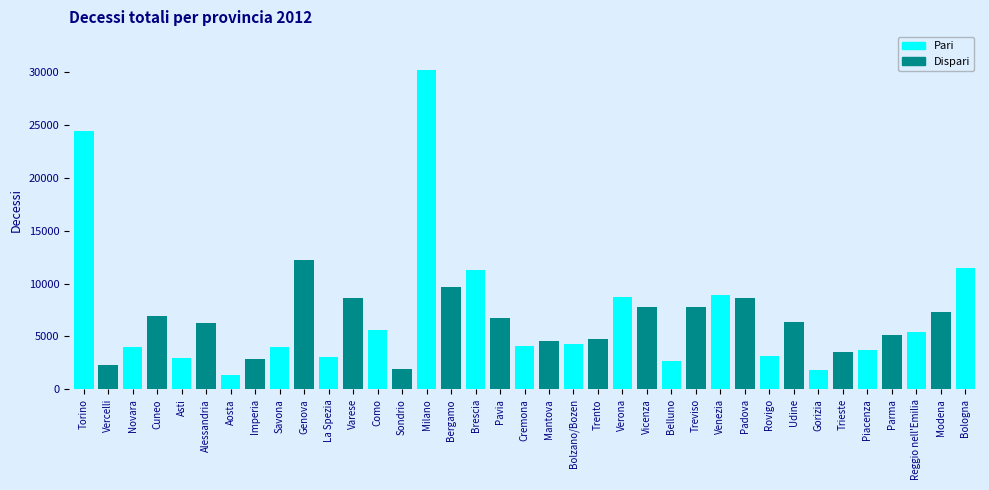

What is the value of the 4th bar from the left?

6936